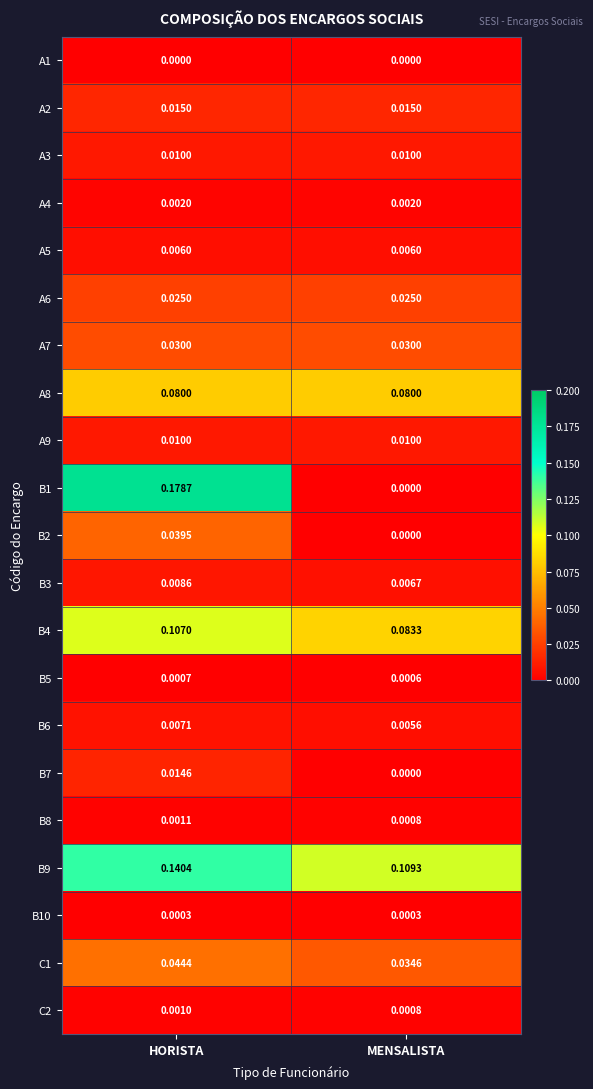

Which series has the largest total across all categories?

B9